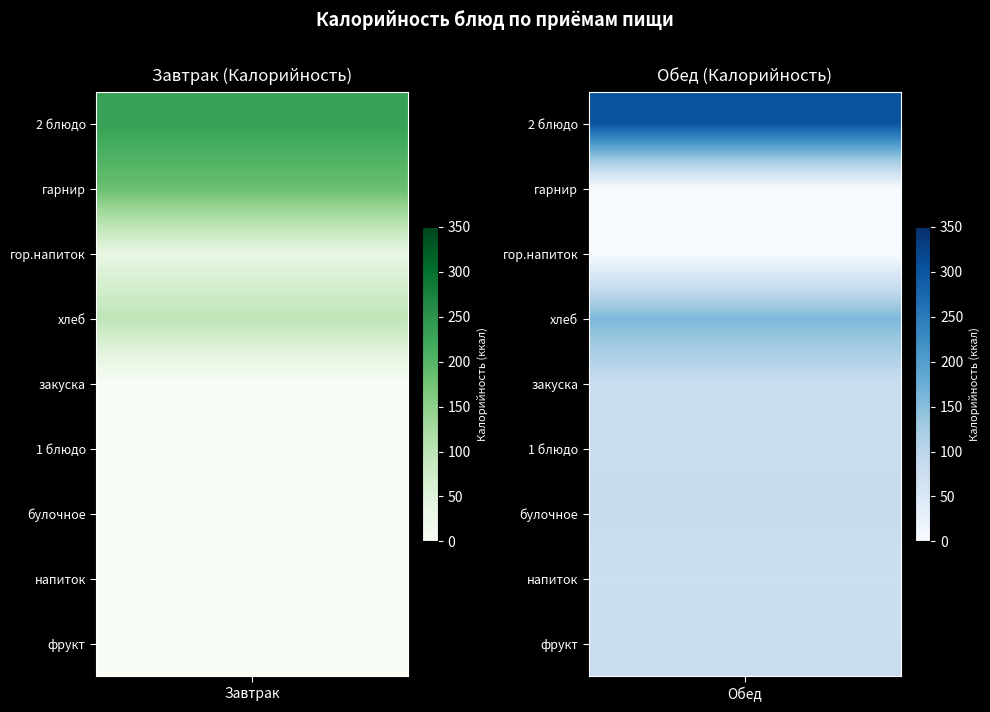

Which series has the widest spread of values?

Обед